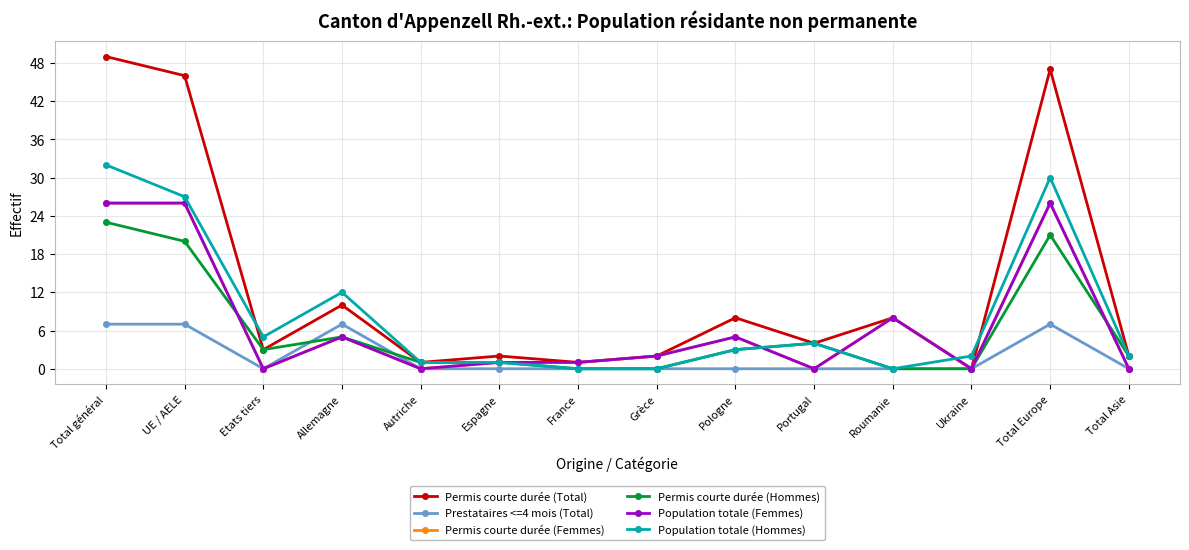

How many lines are shown in the chart?

6